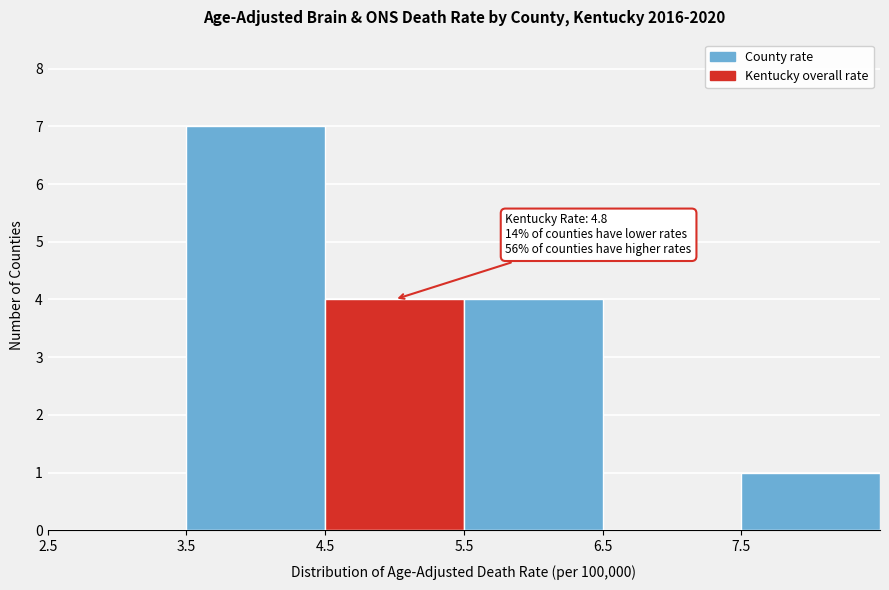

Which range on the x-axis has the tallest bar?

3.5 to 4.5